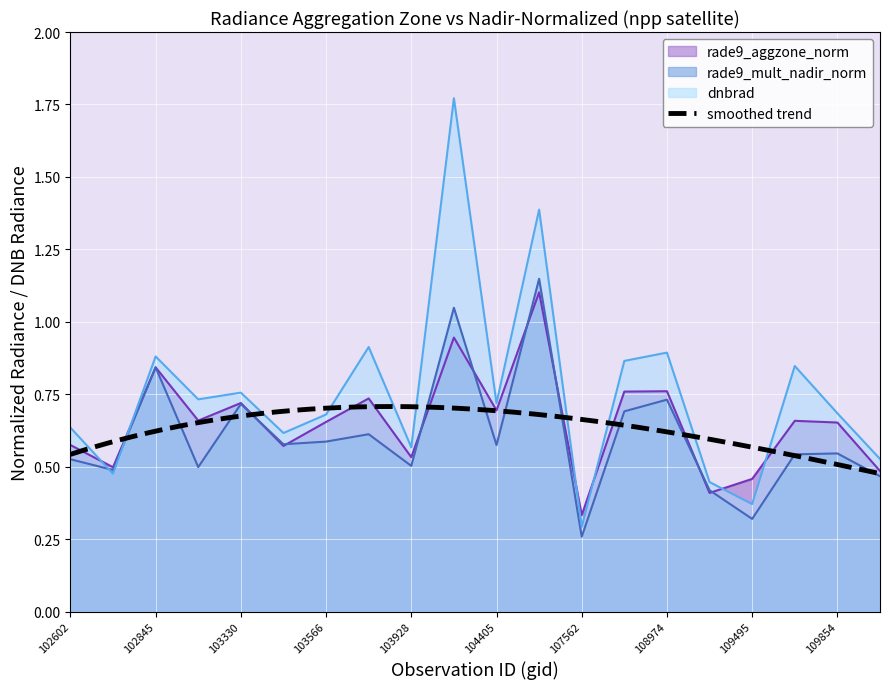

List the labels in order of rade9_mult_nadir_norm value, smallest first.

107562, 109495, 109320, 115818, 102724, 103092, 103928, 102602, 109669, 109854, 104405, 103448, 103566, 103694, 107923, 103330, 108974, 102845, 104397, 104522